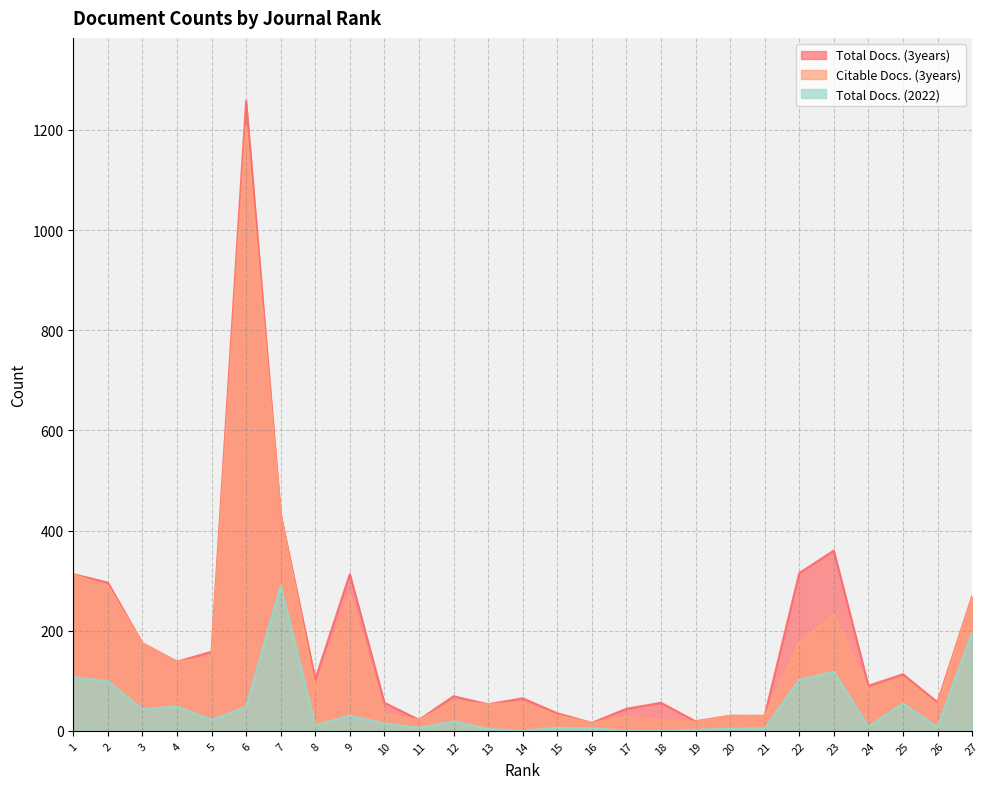

True or false: Total Docs. (3years) and Citable Docs. (3years) intersect in this chart.

False